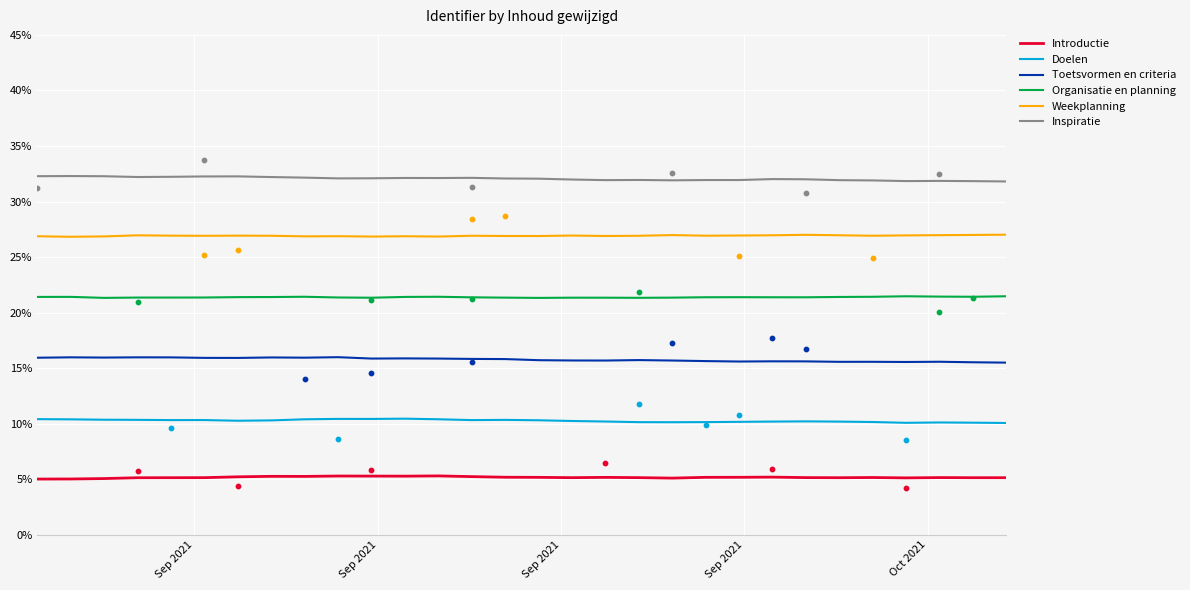

At how many categories does at least one series exceed 11?

30